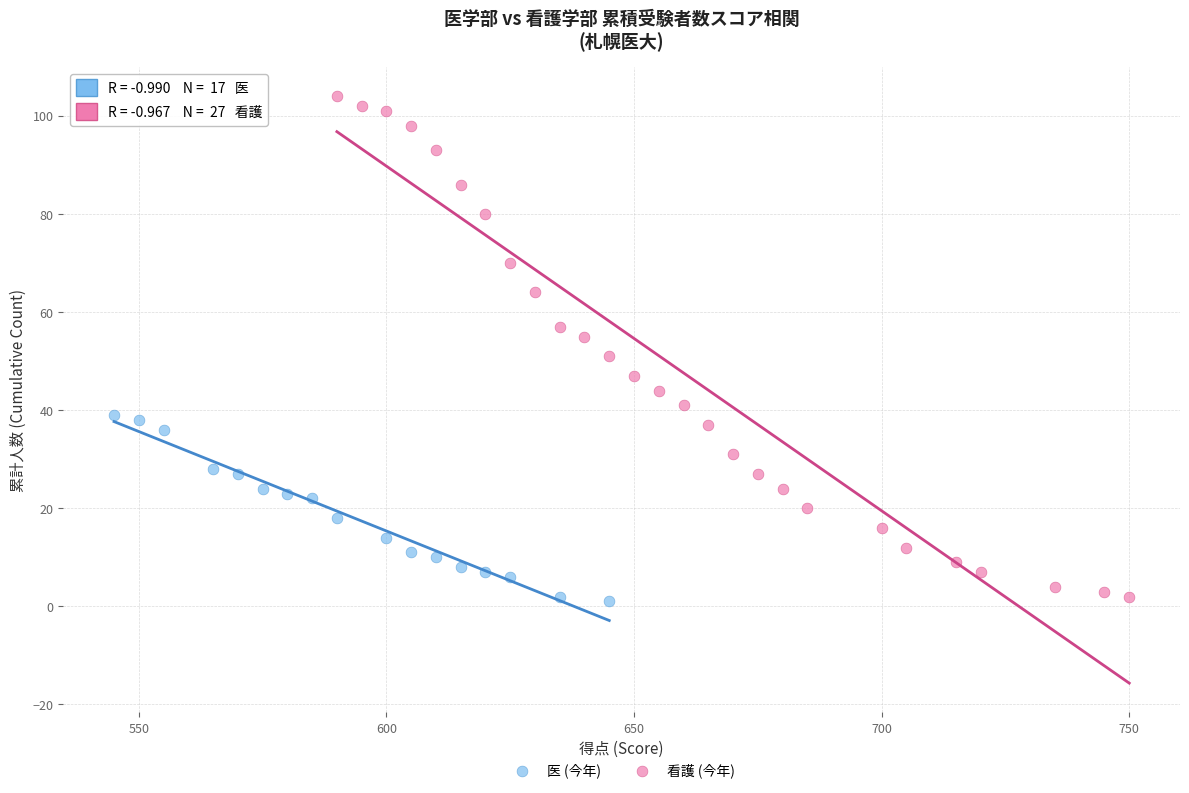

Which series has the widest spread of Y values?

看護 (今年)